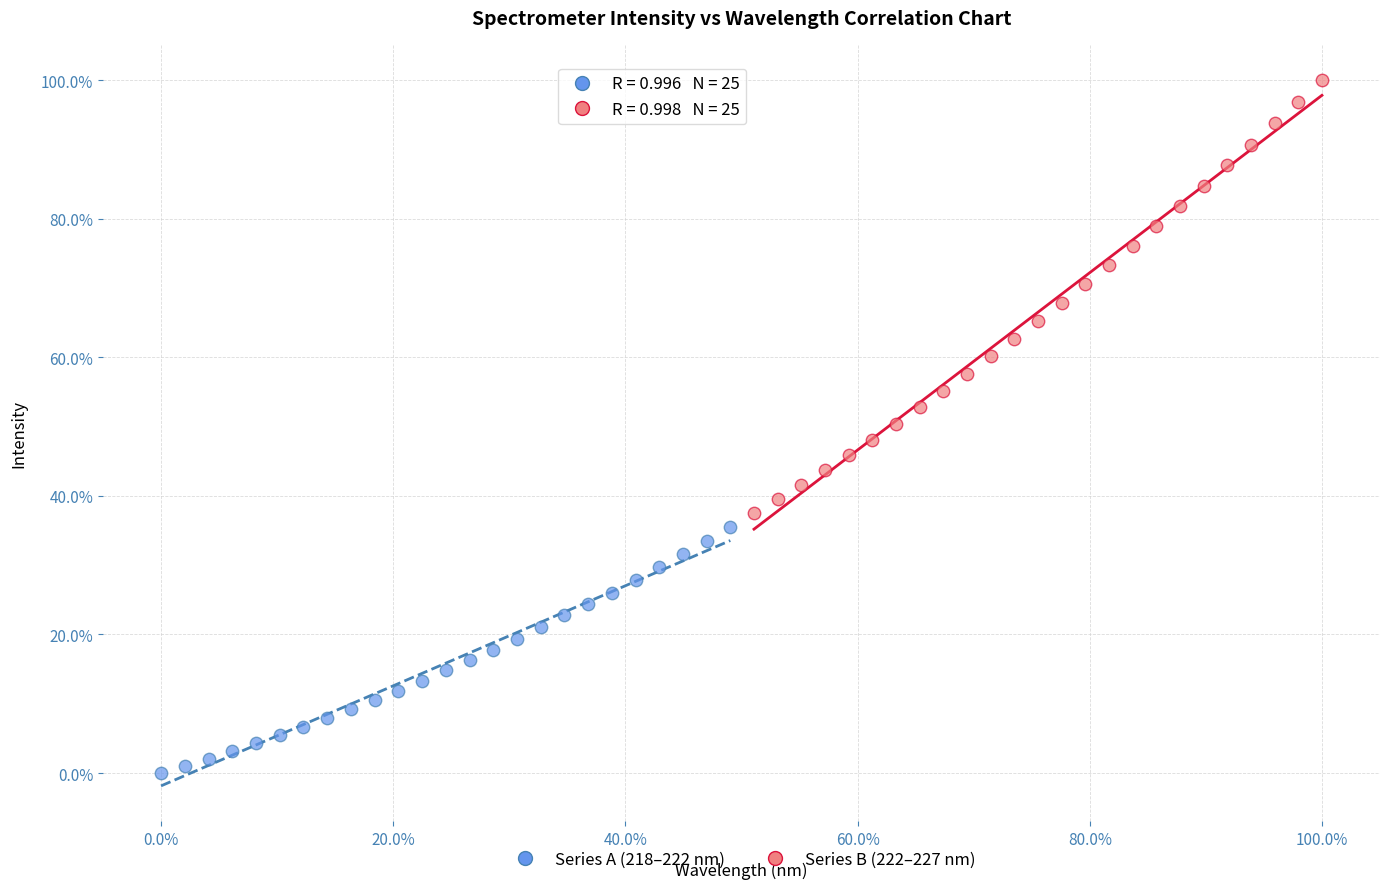

What are all the series names shown in the legend?

Series A (218–222 nm), Series B (222–227 nm)